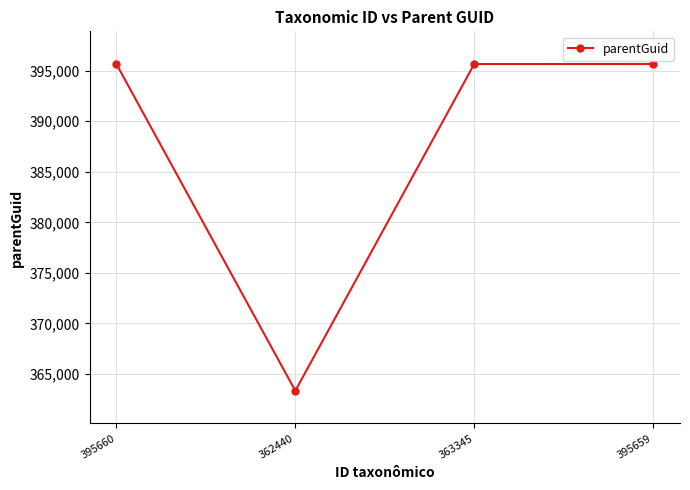

Count the number of data series in this chart.

1